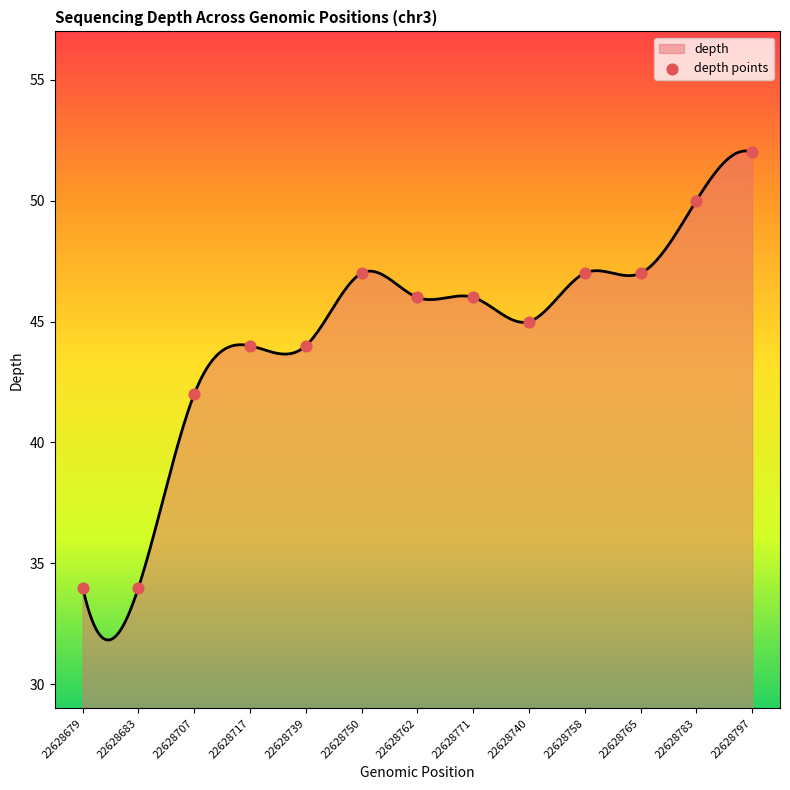

What is the change in value from 22628750 to 22628783?

+3